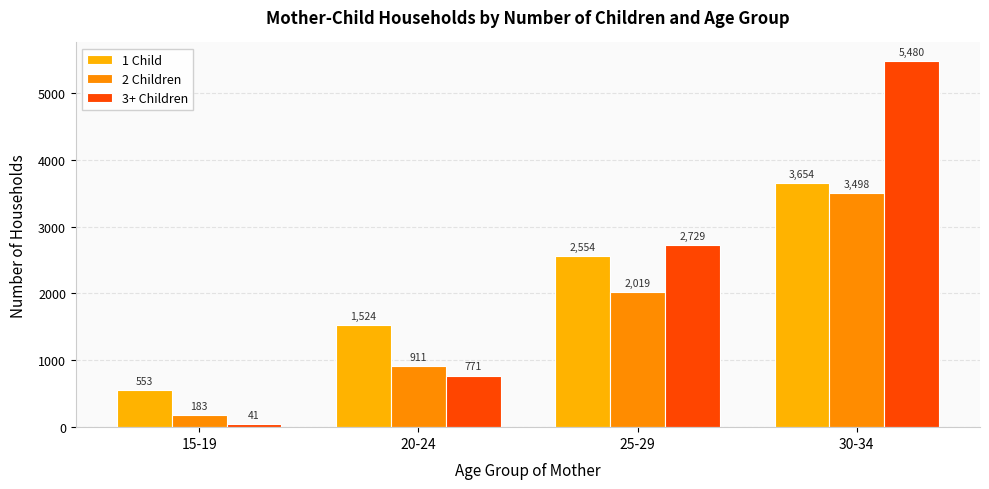

How many groups of bars are there?

4